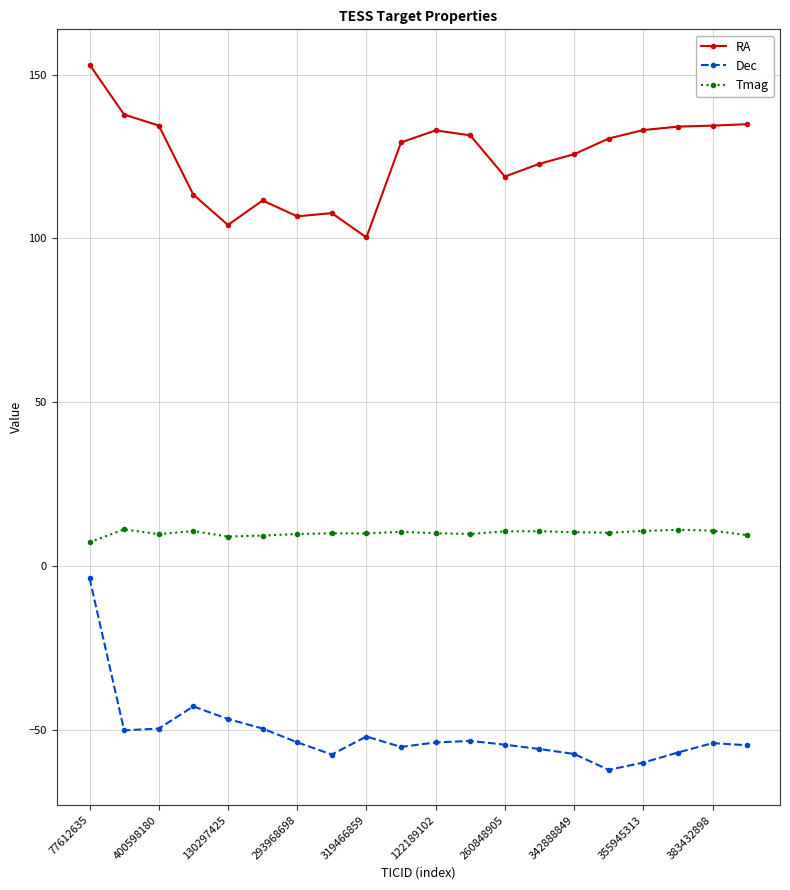

Which series has the largest total across all categories?

RA